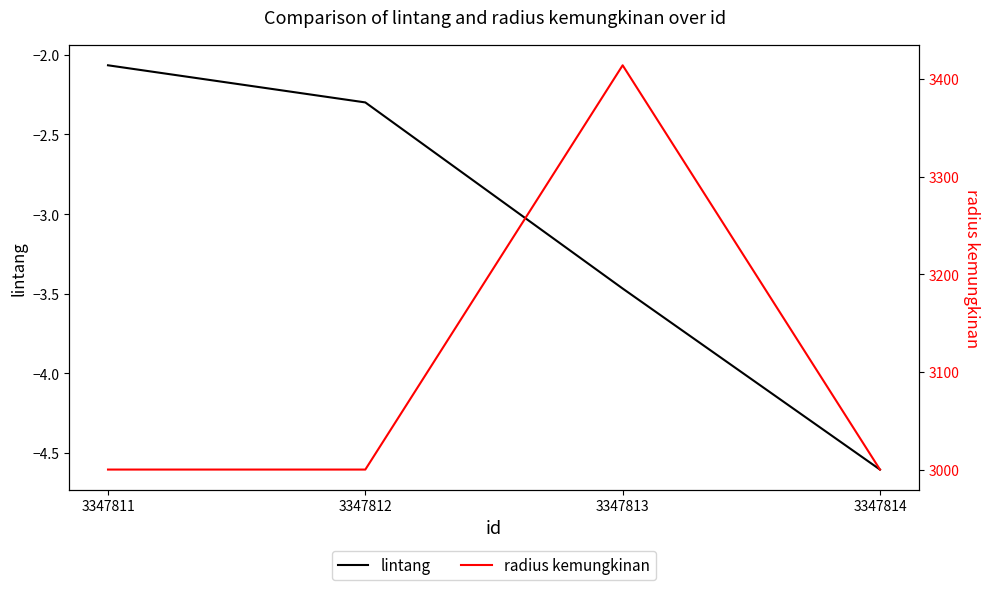

Which has a higher value, 3347813 or 3347812?

3347812